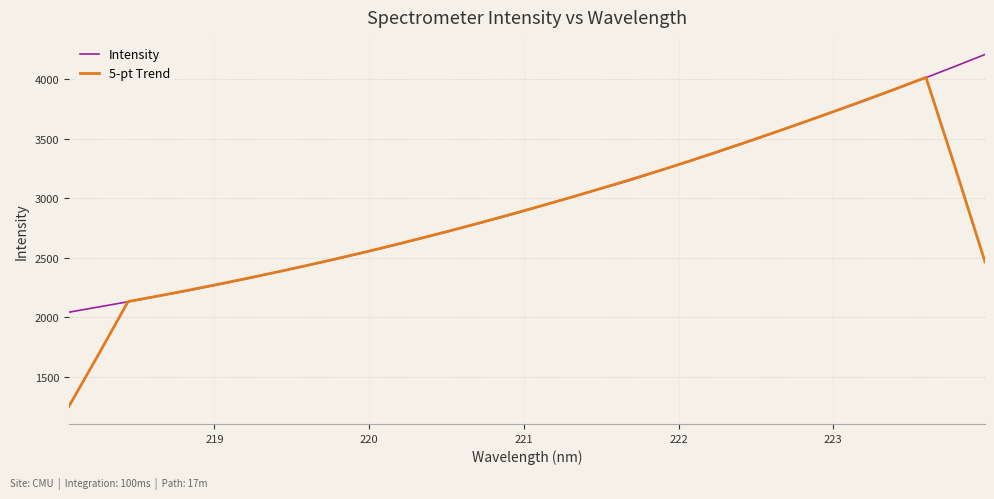

Which series has the widest spread of values?

5-pt Trend